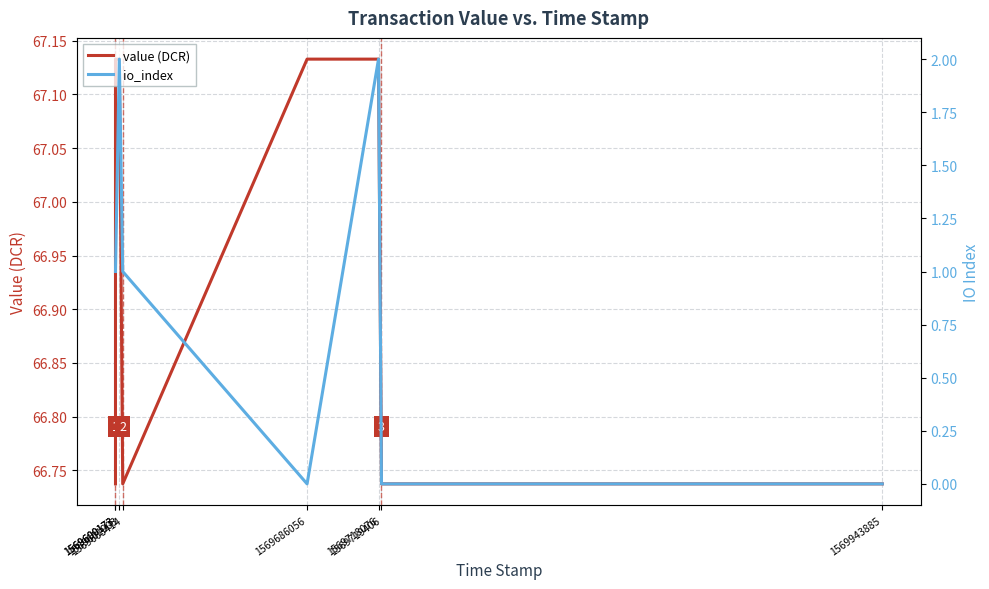

At which category does the chart reach its peak across all series?

1569600173